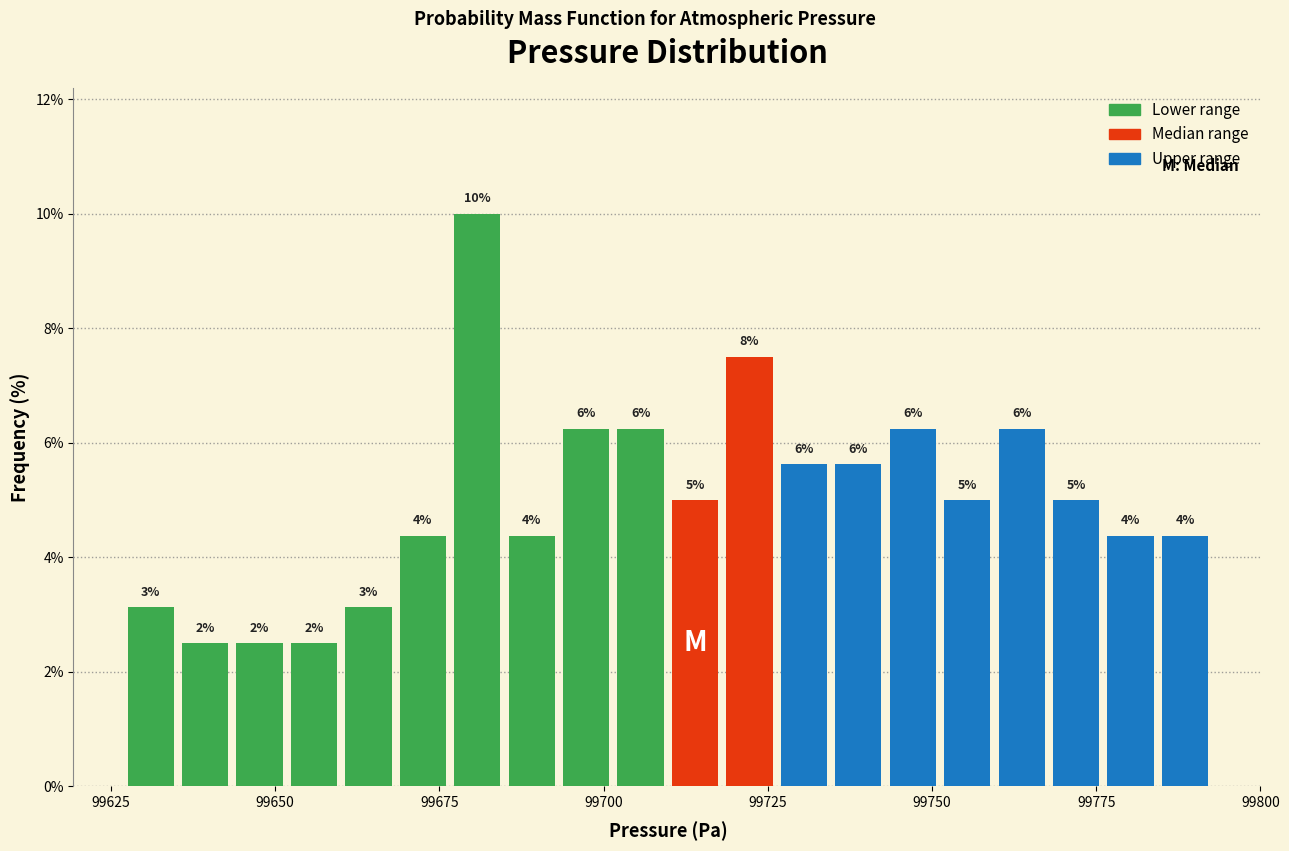

Read against the x-axis, roughly where is the centre of the tallest bar?

99680